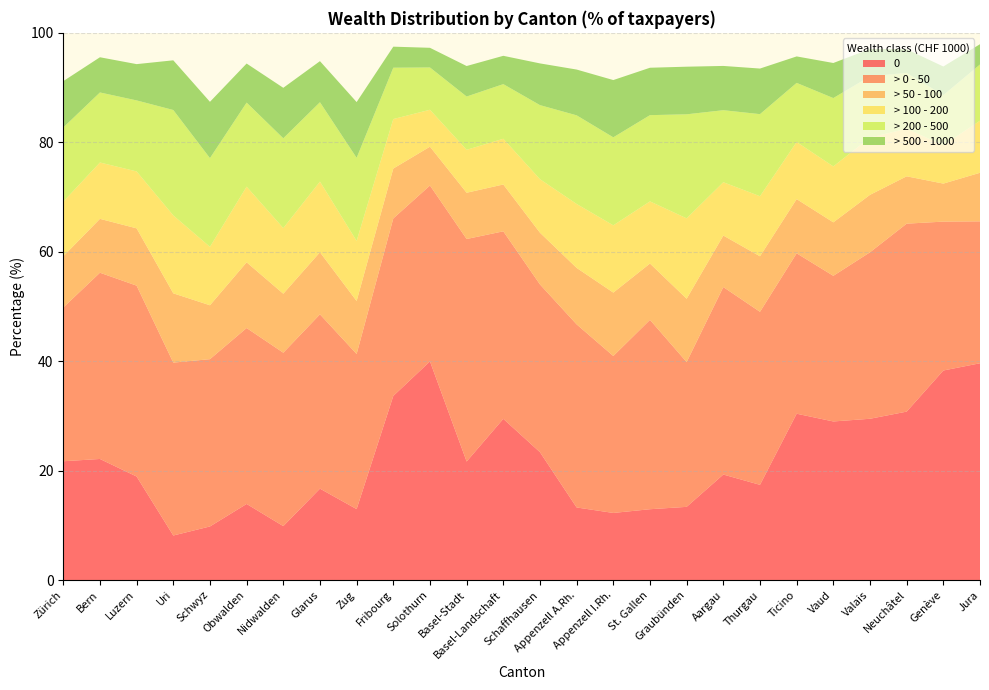

Reading right to left, transcribe all the data shown in this chart.

0: 39.6	38.3	30.8	29.5	29.0	30.4	17.4	19.3	13.4	13.0	12.3	13.3	23.4	29.5	21.7	40.0	33.7	13.0	16.7	9.9	13.9	9.8	8.1	18.9	22.1	21.7
> 0 - 50: 25.9	27.2	34.3	30.4	26.6	29.3	31.6	34.3	26.5	34.6	28.7	33.5	30.7	34.3	40.7	32.1	32.4	28.3	31.9	31.7	32.1	30.6	31.6	34.9	34.0	28.1
> 50 - 100: 8.9	6.9	8.7	10.5	9.8	9.9	10.1	9.4	11.6	10.3	11.6	10.3	9.4	8.6	8.4	7.1	9.1	9.7	11.3	10.8	12.0	9.8	12.7	10.5	9.8	9.4
> 100 - 200: 9.5	7.0	8.7	10.5	10.2	10.4	11.0	9.7	14.7	11.4	12.3	11.7	9.8	8.4	7.8	6.7	9.0	11.0	12.9	12.0	13.8	10.7	14.2	10.4	10.3	10.0
> 200 - 500: 10.3	9.2	10.2	11.2	12.5	10.8	15.0	13.2	19.0	15.8	16.1	16.2	13.5	10.0	9.7	7.7	9.4	15.2	14.5	16.4	15.4	16.2	19.3	13.0	12.8	13.5
> 500 - 1000: 3.7	5.2	4.3	5.0	6.4	4.8	8.3	8.1	8.7	8.7	10.5	8.4	7.6	5.2	5.6	3.6	3.8	10.2	7.5	9.2	7.1	10.3	9.1	6.6	6.4	8.5